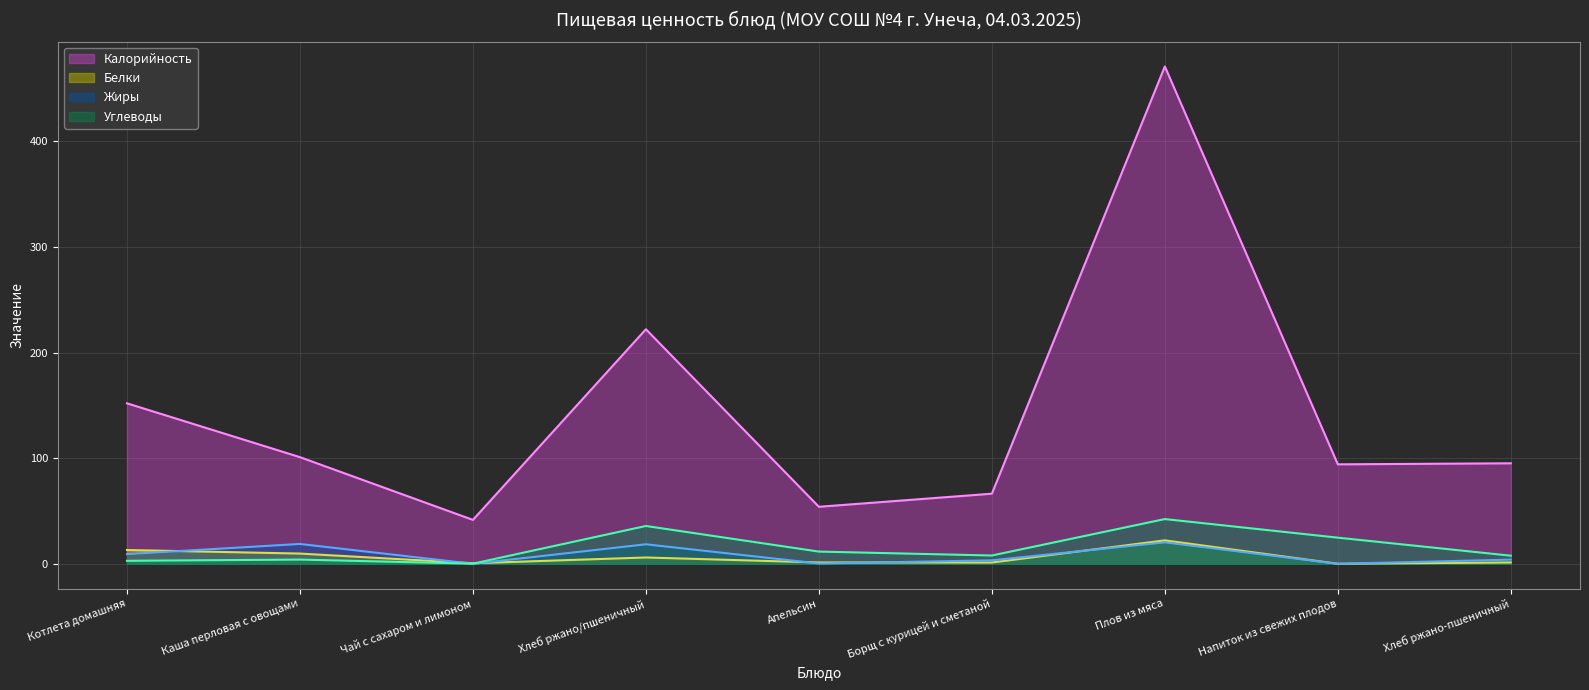

Which has a higher value, Хлеб ржано/пшеничный or Апельсин?

Хлеб ржано/пшеничный